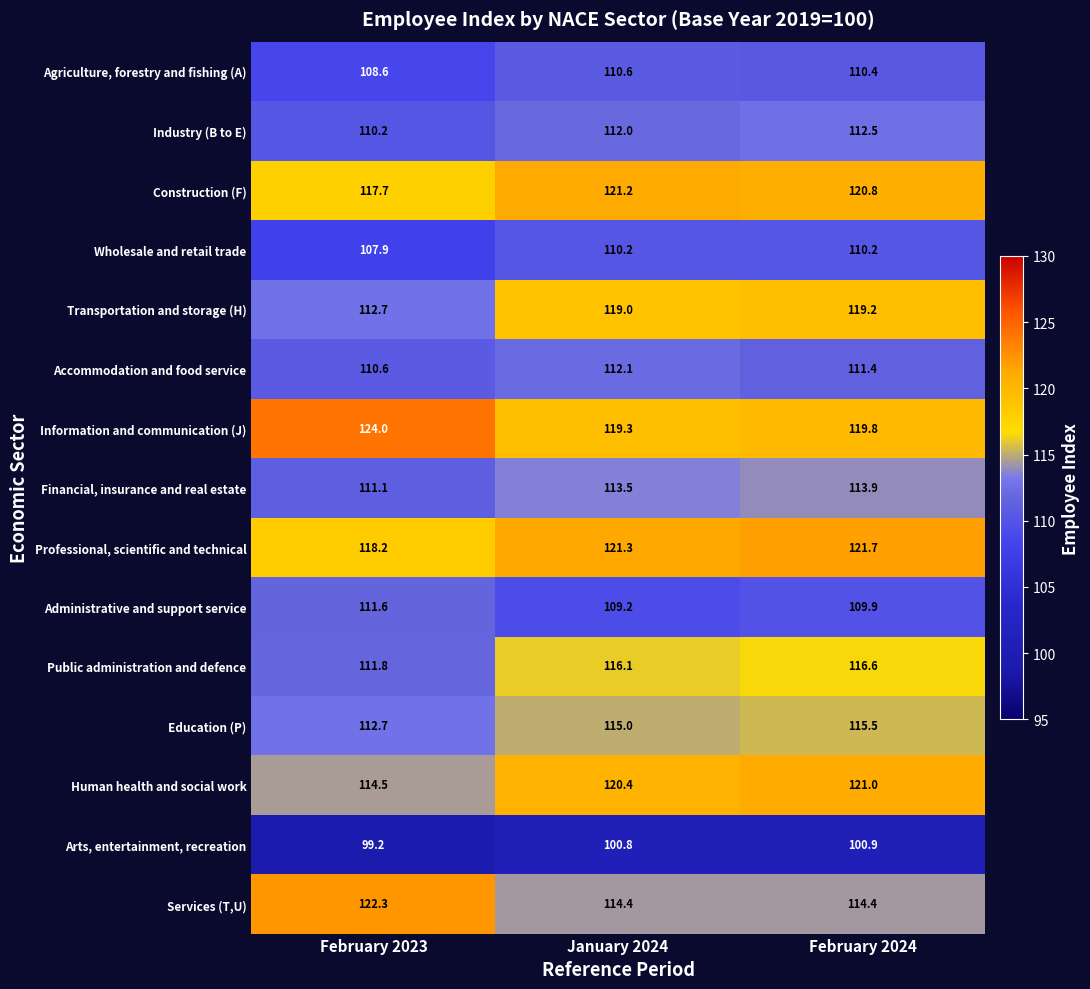

List the series in order of their peak value, highest first.

Information and communication (J), Services (T,U), Professional, scientific and technical, Construction (F), Human health and social work, Transportation and storage (H), Public administration and defence, Education (P), Financial, insurance and real estate, Industry (B to E), Accommodation and food service, Administrative and support service, Agriculture, forestry and fishing (A), Wholesale and retail trade, Arts, entertainment, recreation